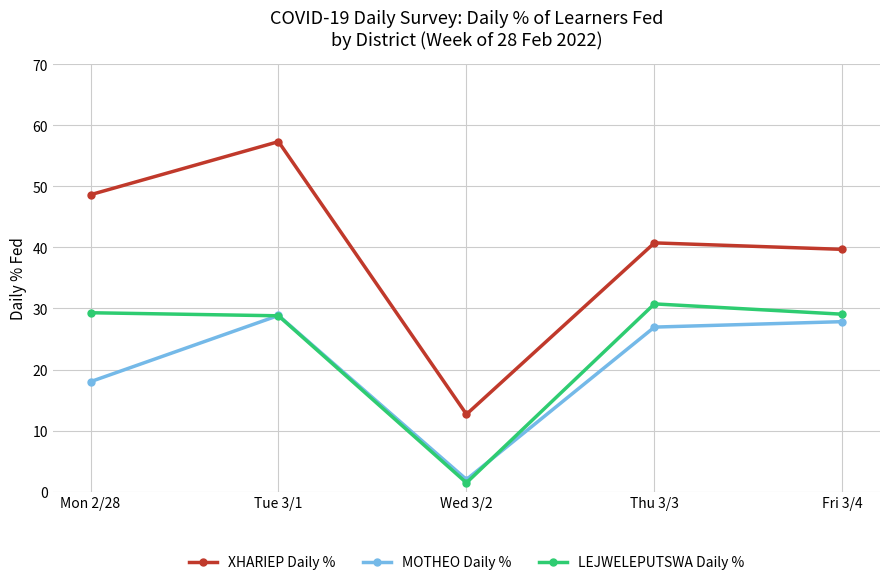

What is the label of the 4th point from the left?

Thu 3/3